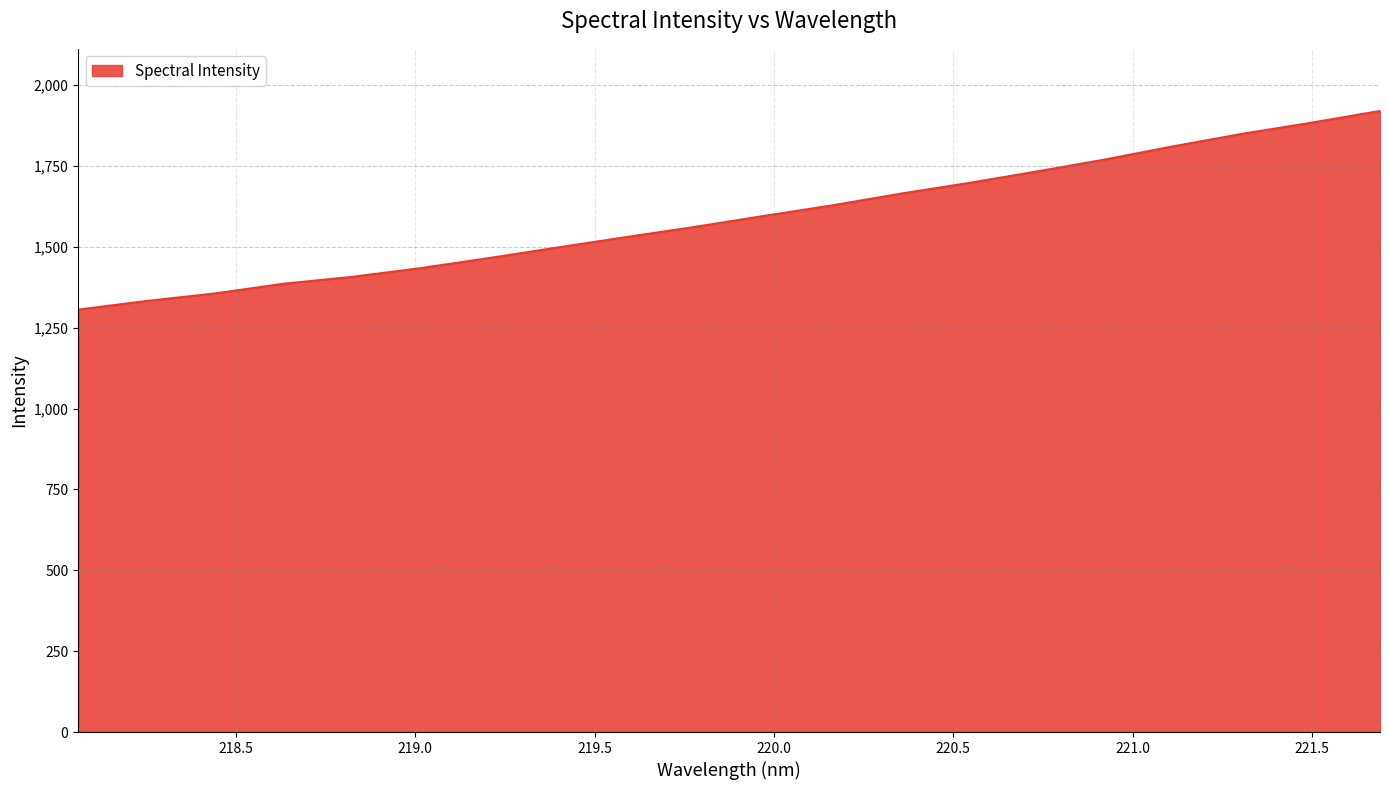

What is the smallest value displayed?

1306.1